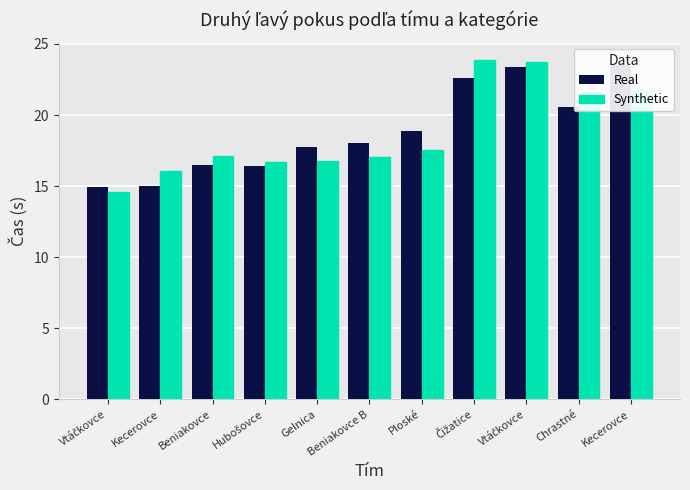

Is it true that Synthetic equals 17.0 at Beniakovce B?

True